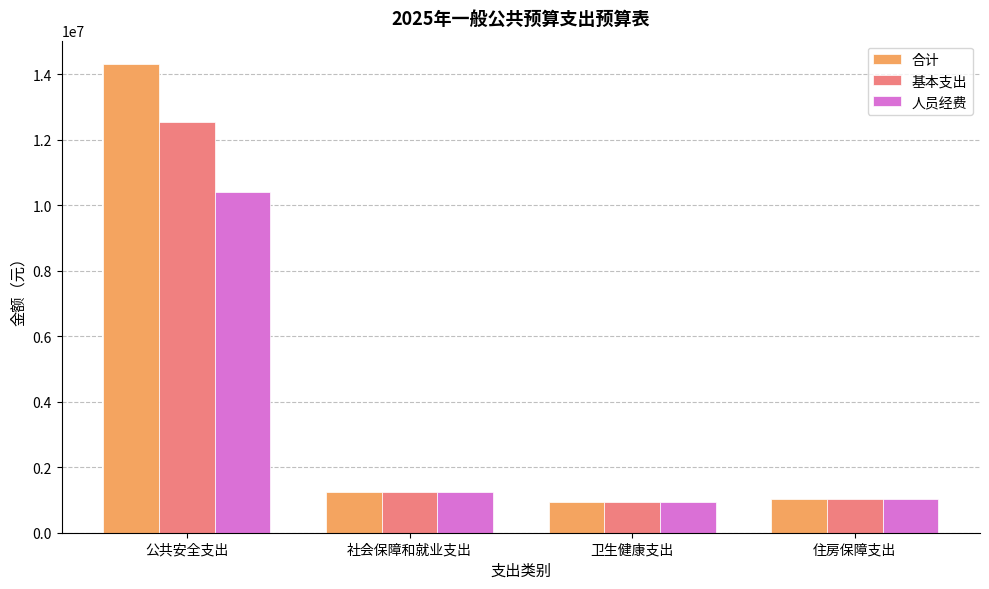

The 人员经费 series shows 6013694.2 at 公共安全支出. True or false?

False